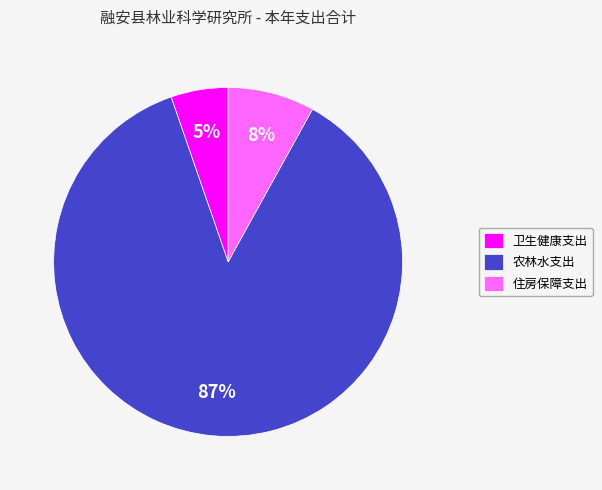

How many slices are in this pie chart?

3